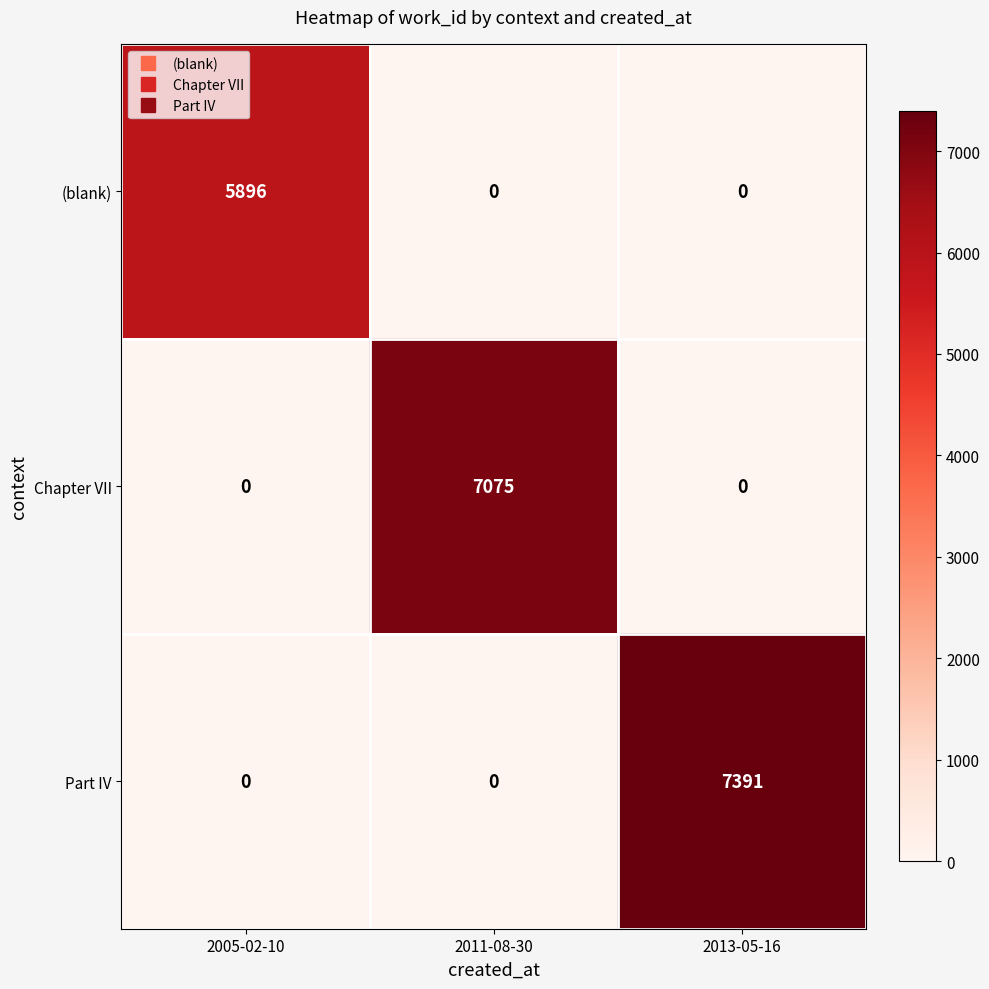

How many (blank) values are between 0 and 5896?

3